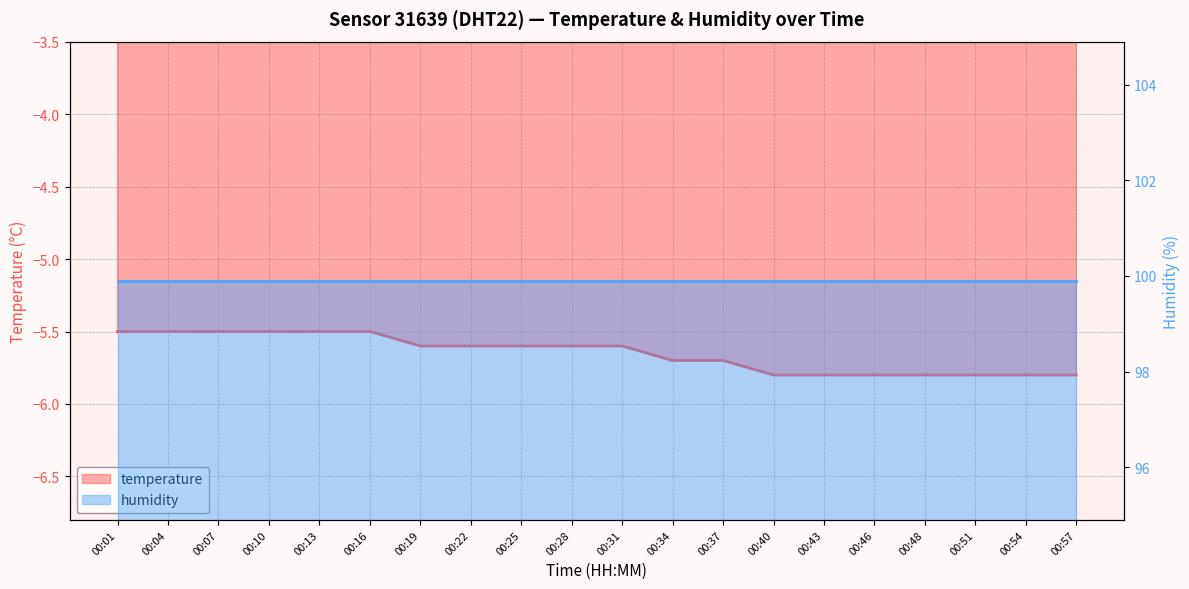

What is the smallest value displayed?

-5.8